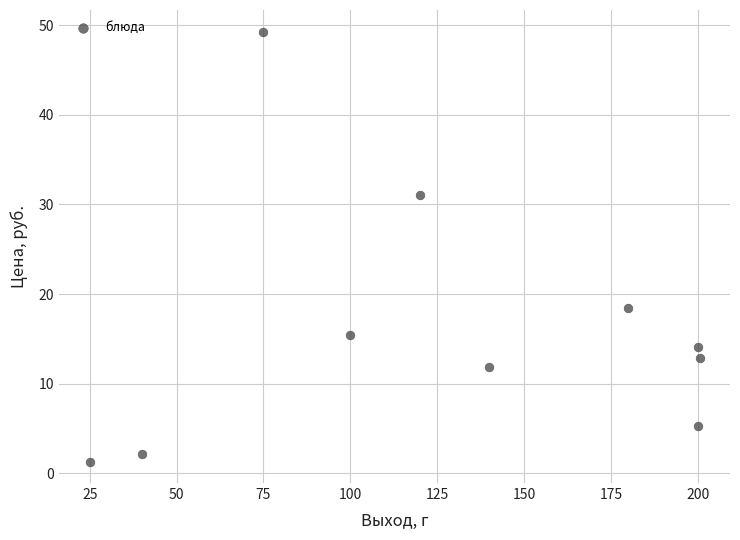

What is the average X value?

128.1